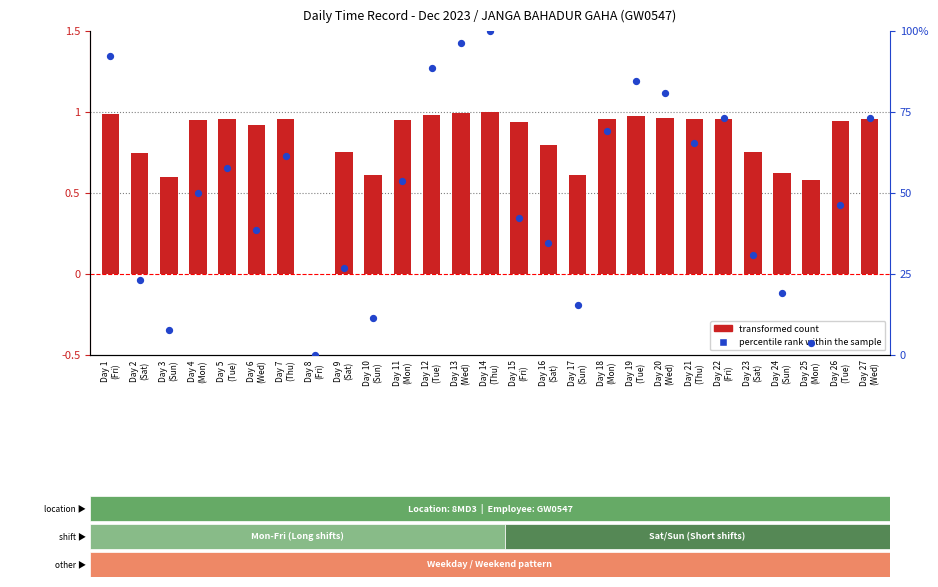

Is the value of transformed count at Day 12
(Tue) greater than the value of percentile rank within the sample at Day 25
(Mon)?

No